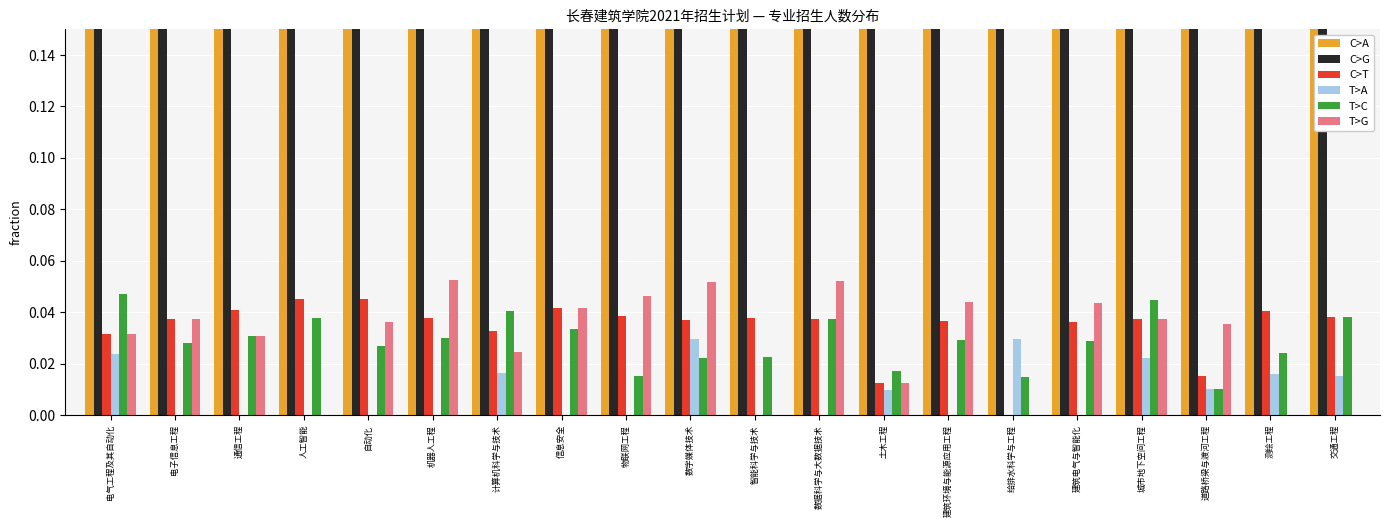

What is the sum of all C>A values?

12.2